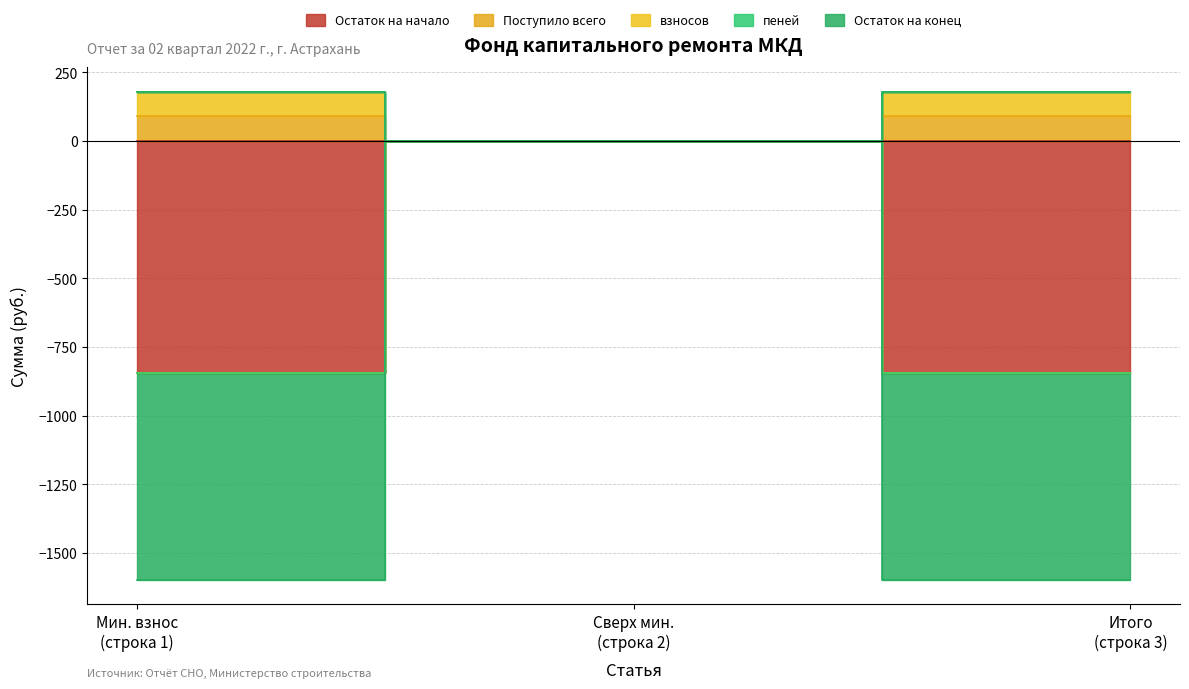

What is the difference between the maximum and minimum values in the взносов series?

89.2